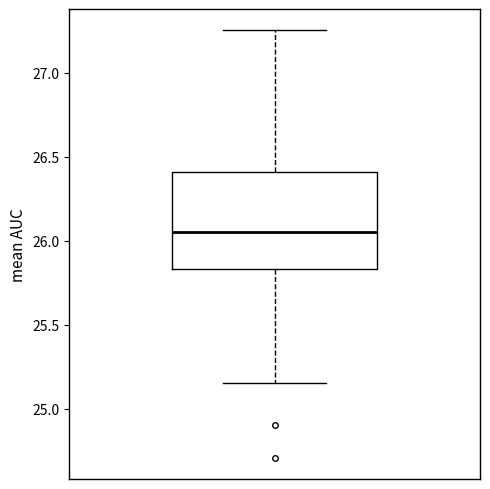

Transcribe this box plot: give where the median line is, the range the box spans, and where the two whiskers end, as read against the y-axis. The values are not printed on the chart, so give them approximately, as read against the axis.

median 26.05, box 25.85 to 26.40, whiskers 25.15 to 27.25